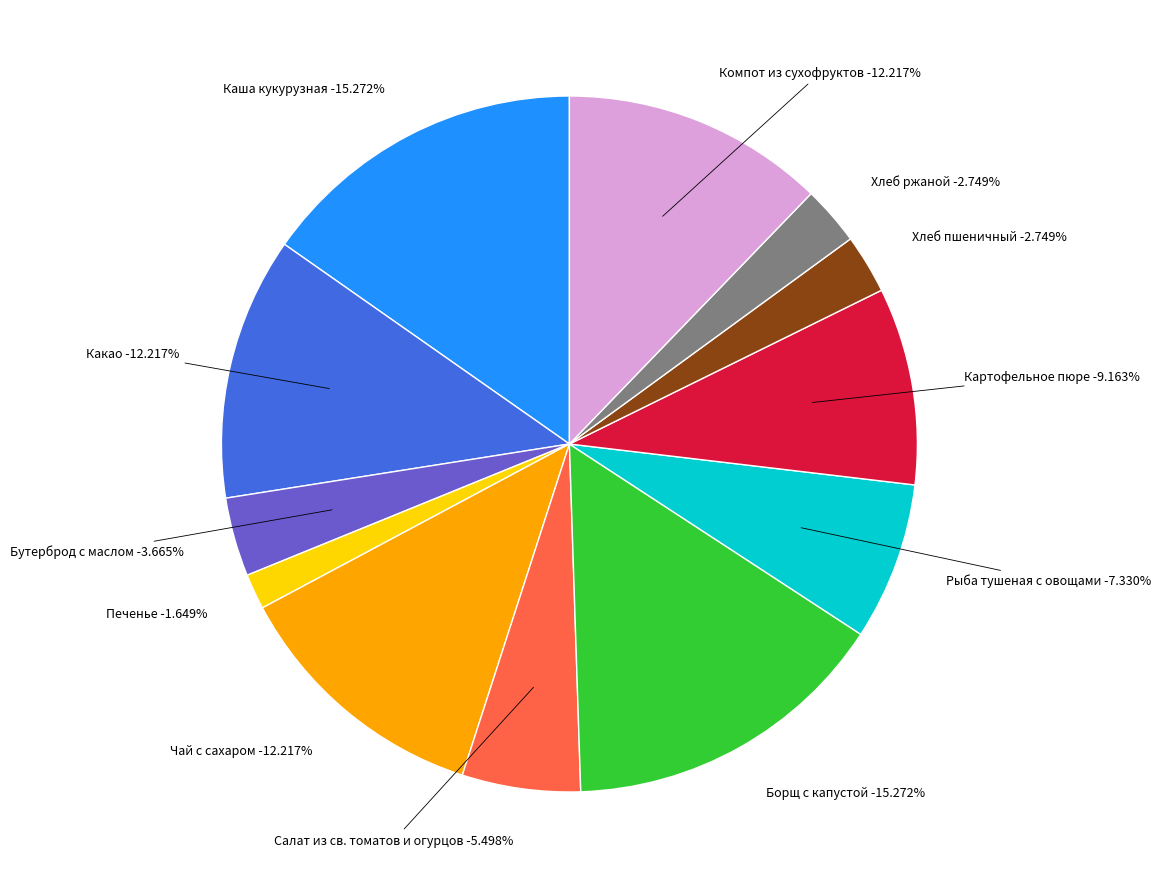

What is the smallest slice in the pie chart?

Печенье